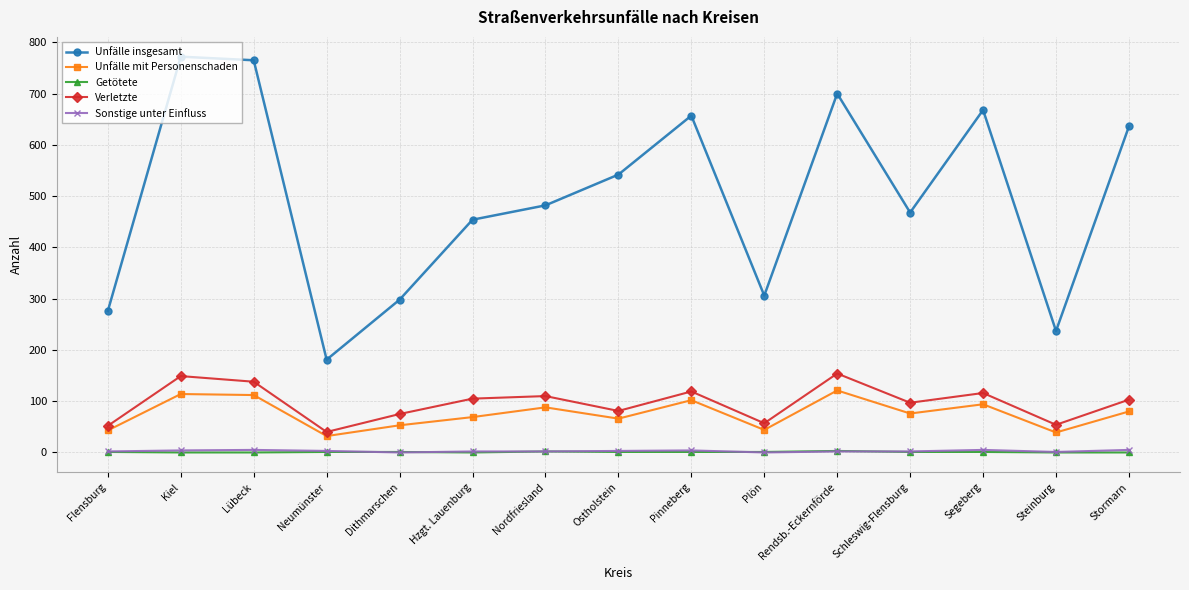

What is the maximum value for Unfälle mit Personenschaden?

121